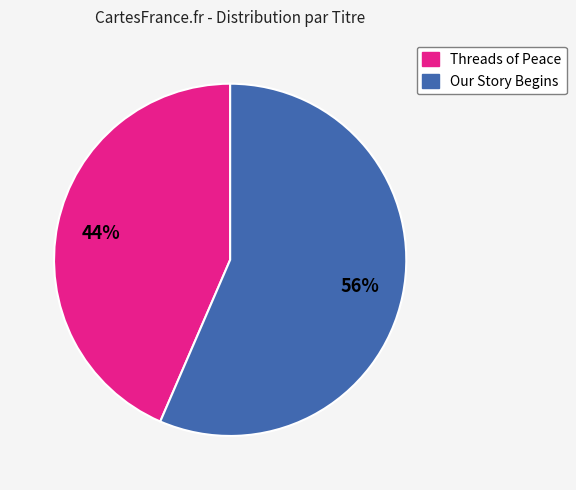

True or false: Threads of Peace accounts for 44% of the total.

True